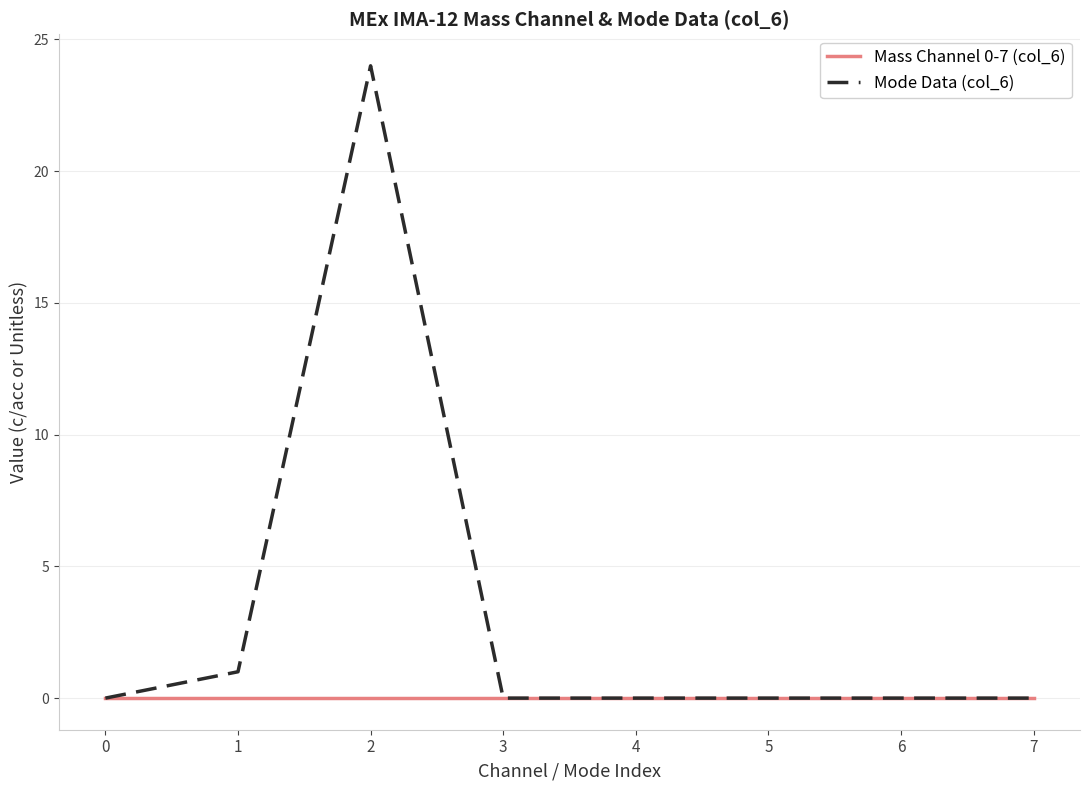

Which series has the largest total across all categories?

Mode Data (col_6)